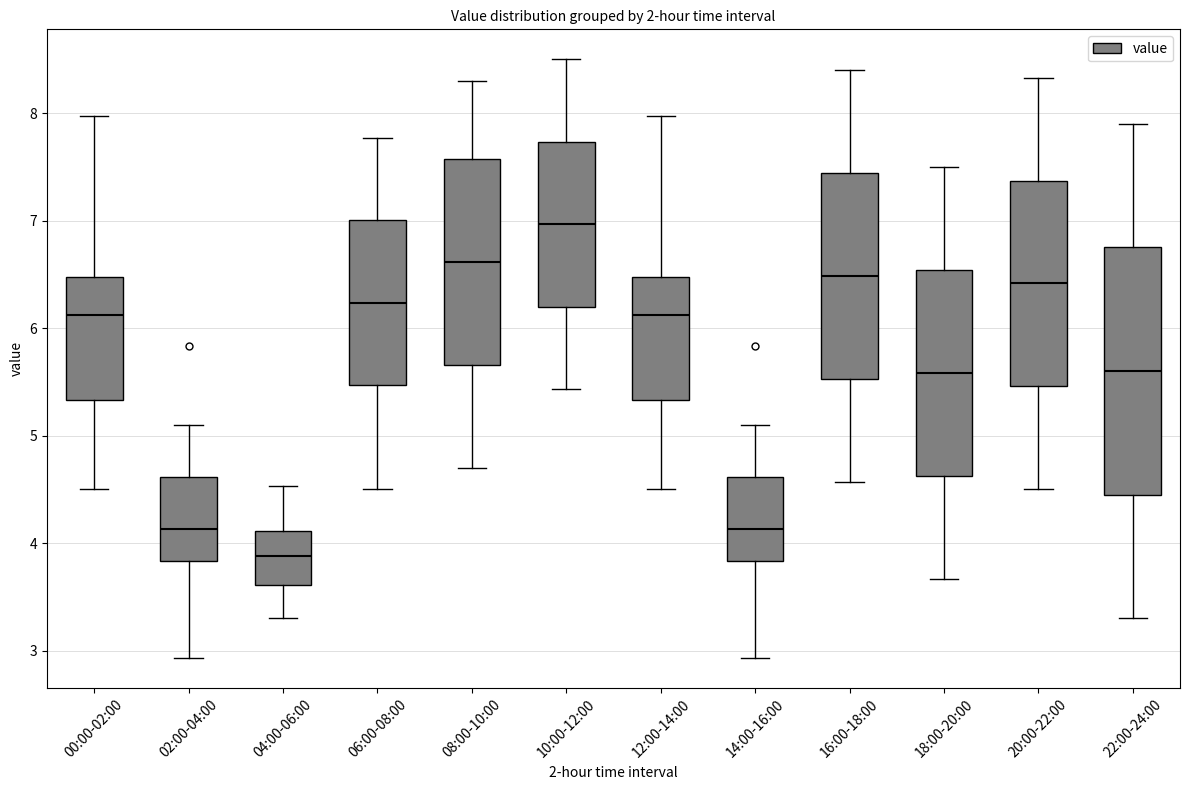

Which box's median line is the lowest?

04:00-06:00